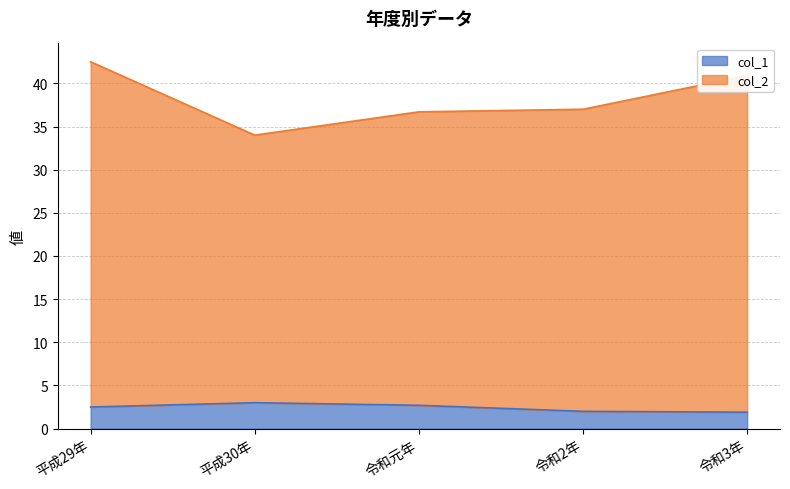

What is the smallest value displayed?

1.9